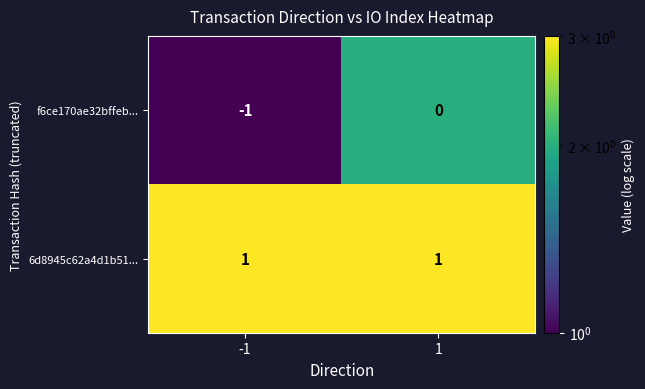

Is it true that f6ce170ae32bffeb... equals -1 at -1?

True